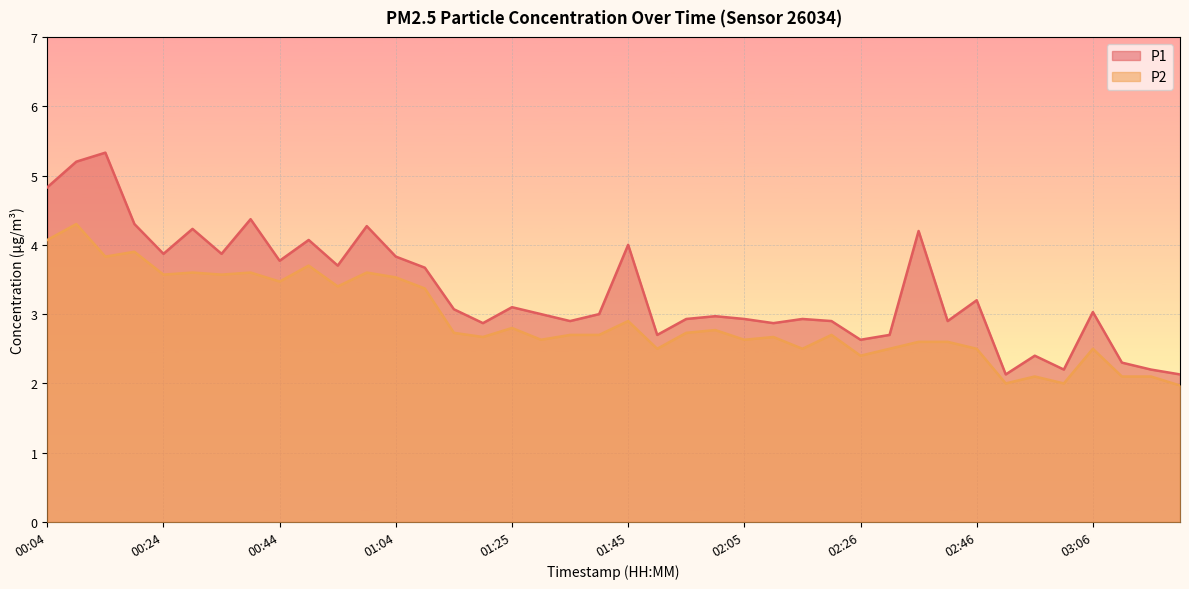

What is the smallest value displayed?

2.0